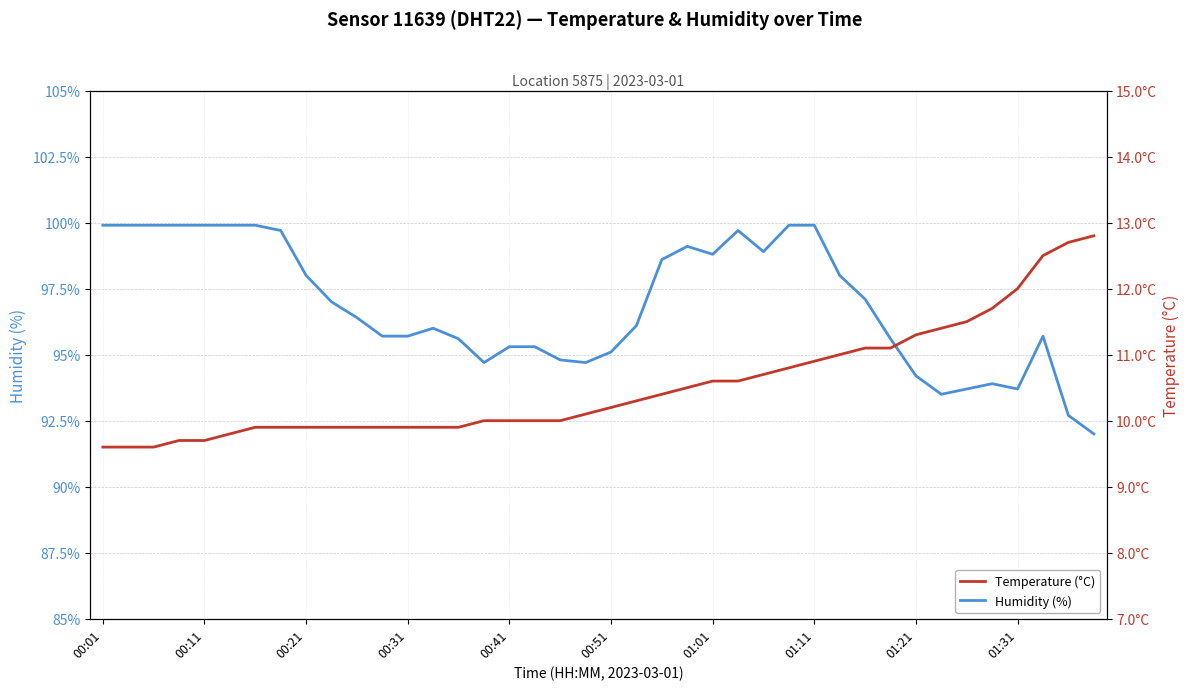

What is the greatest value displayed?

99.9